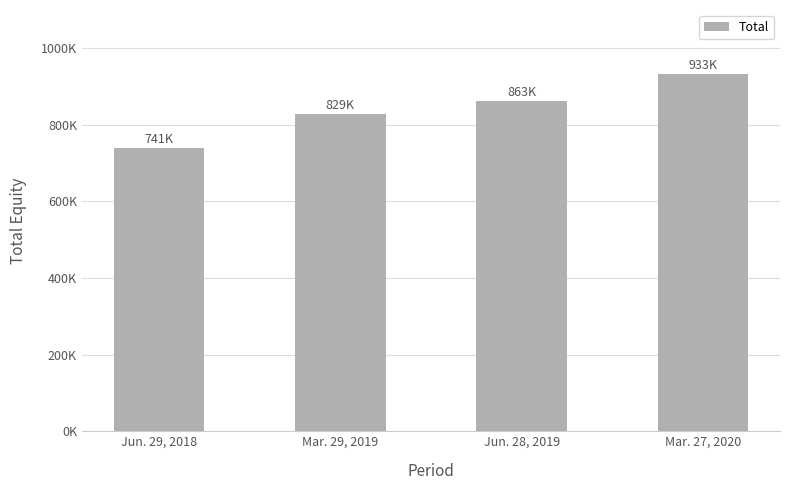

Does the chart contain any negative values?

No